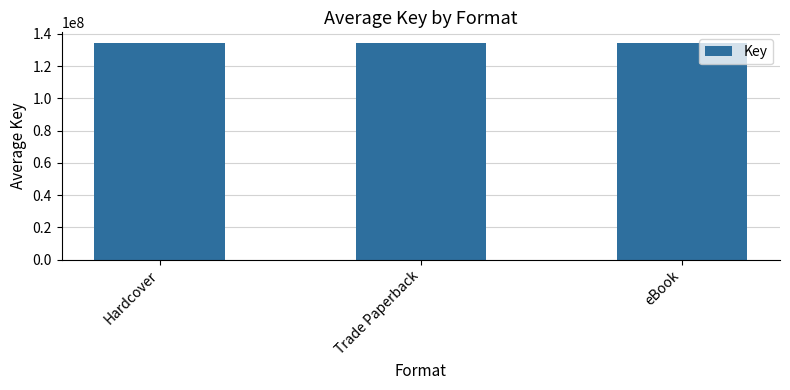

Are the bars grouped side by side (vs. stacked)?

No